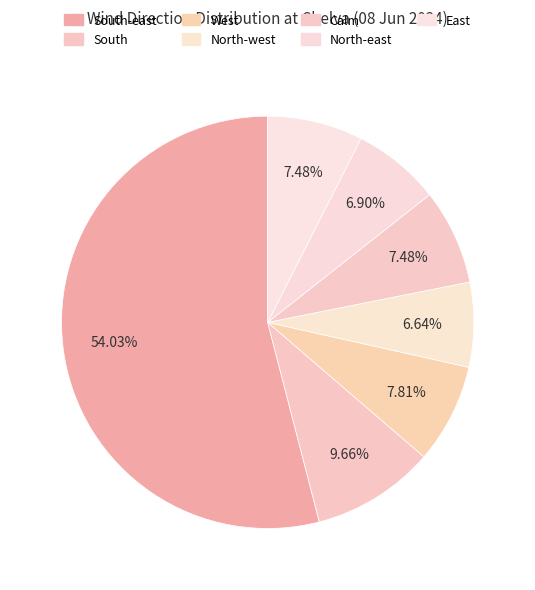

How many slices are in this pie chart?

7